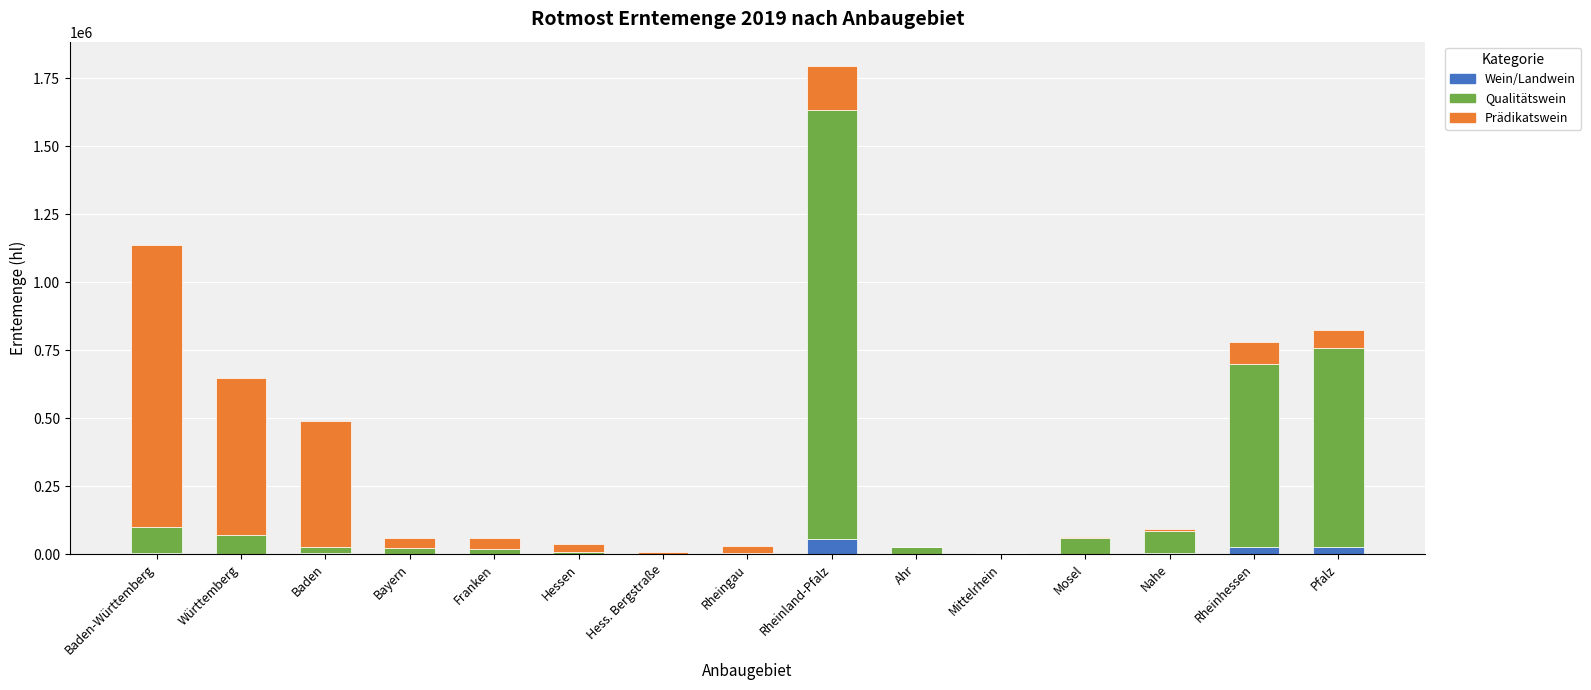

At which category is the sum across all series the highest?

Rheinland-Pfalz